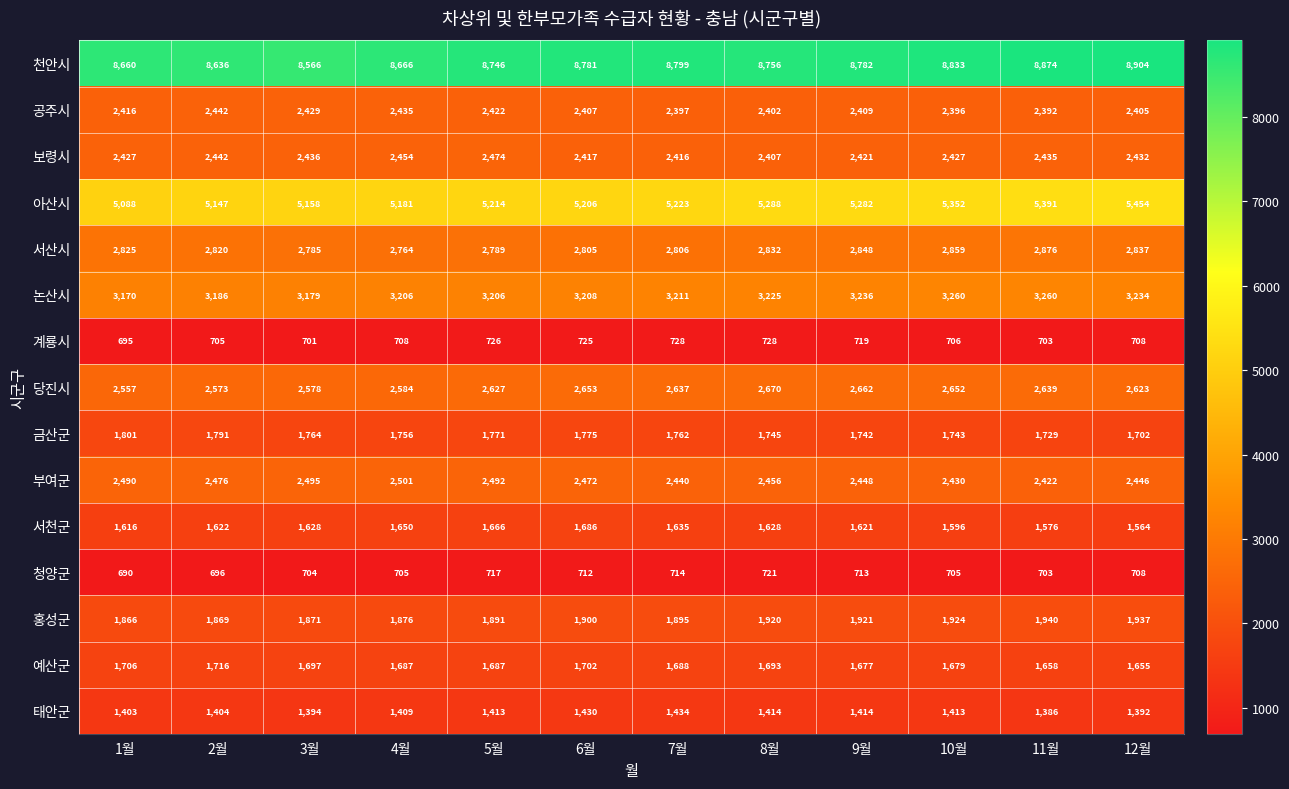

The value of 부여군 at 2월 is 3877. True or false?

False